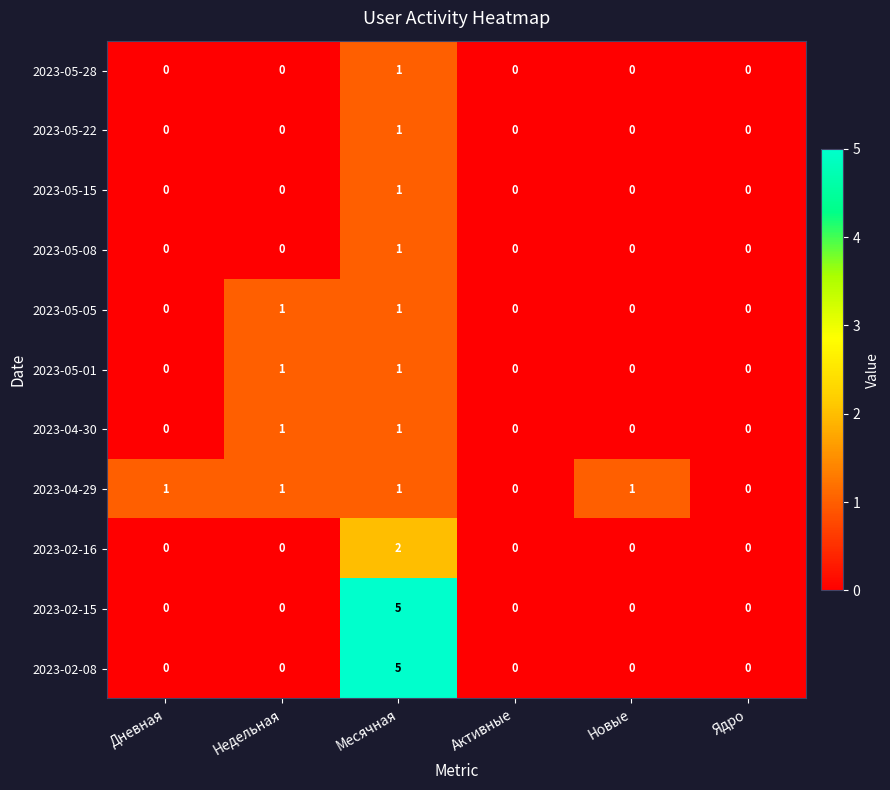

Between Дневная and Активные, which series saw the biggest shift?

2023-04-29